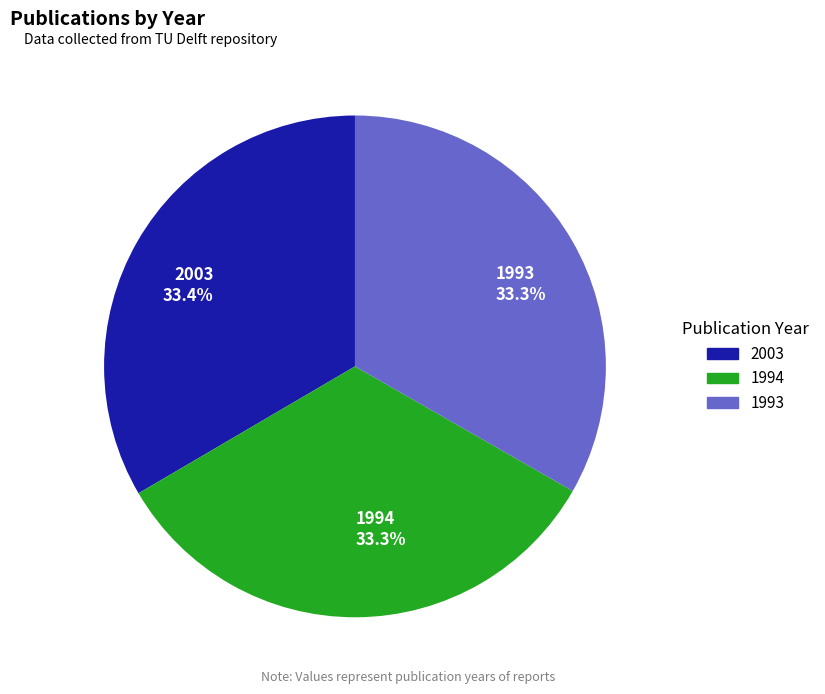

Is there any slice that represents more than half of the pie?

No